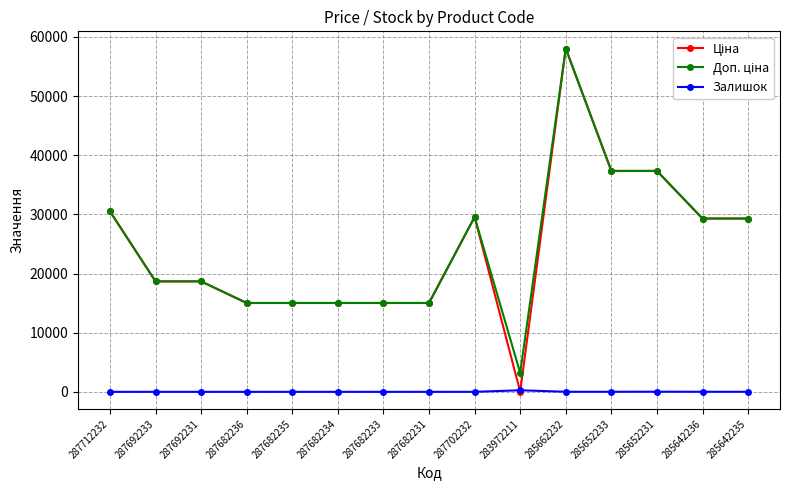

The Залишок series shows 0.0 at 287682234. True or false?

True